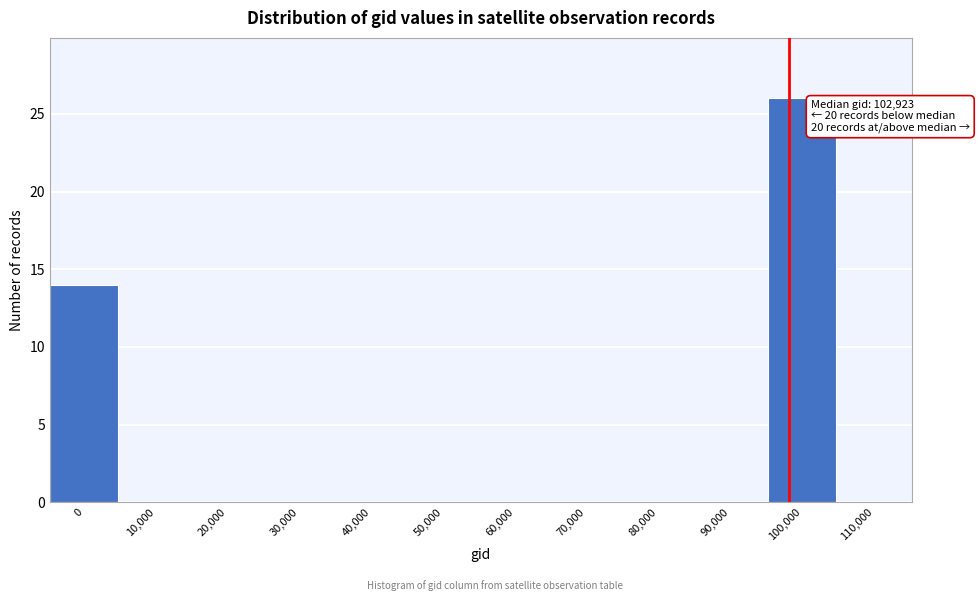

Reading right to left, what are all the values shown in this chart?

110,000=0	100,000=26	90,000=0	80,000=0	70,000=0	60,000=0	50,000=0	40,000=0	30,000=0	20,000=0	10,000=0	0=14